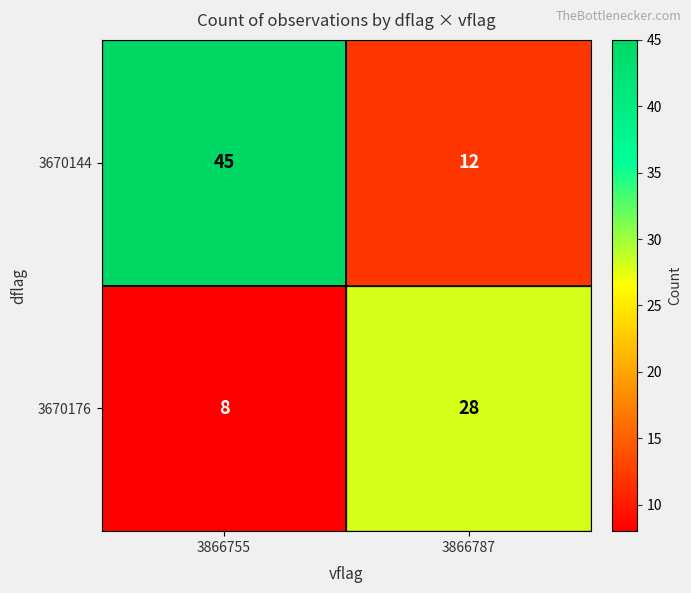

Is it true that 3670176 equals 37 at 3866787?

False